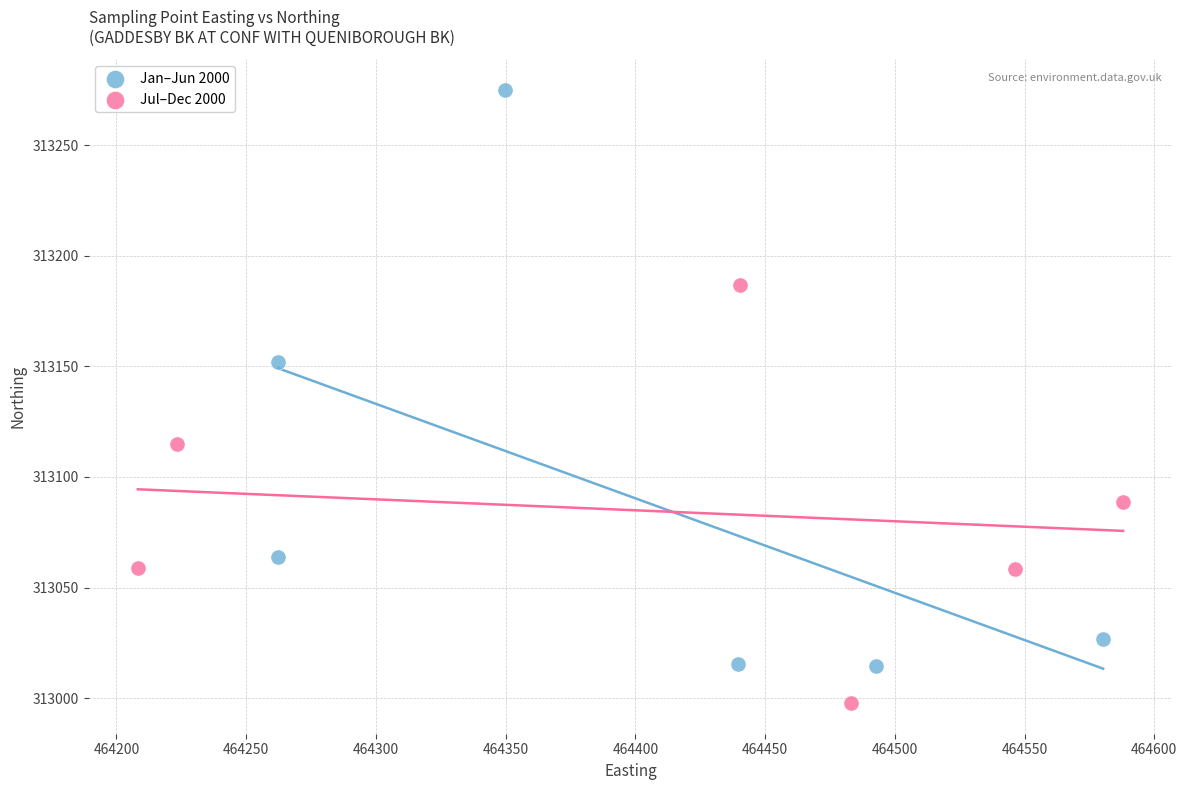

Which series contains the highest Y value?

Jan–Jun 2000